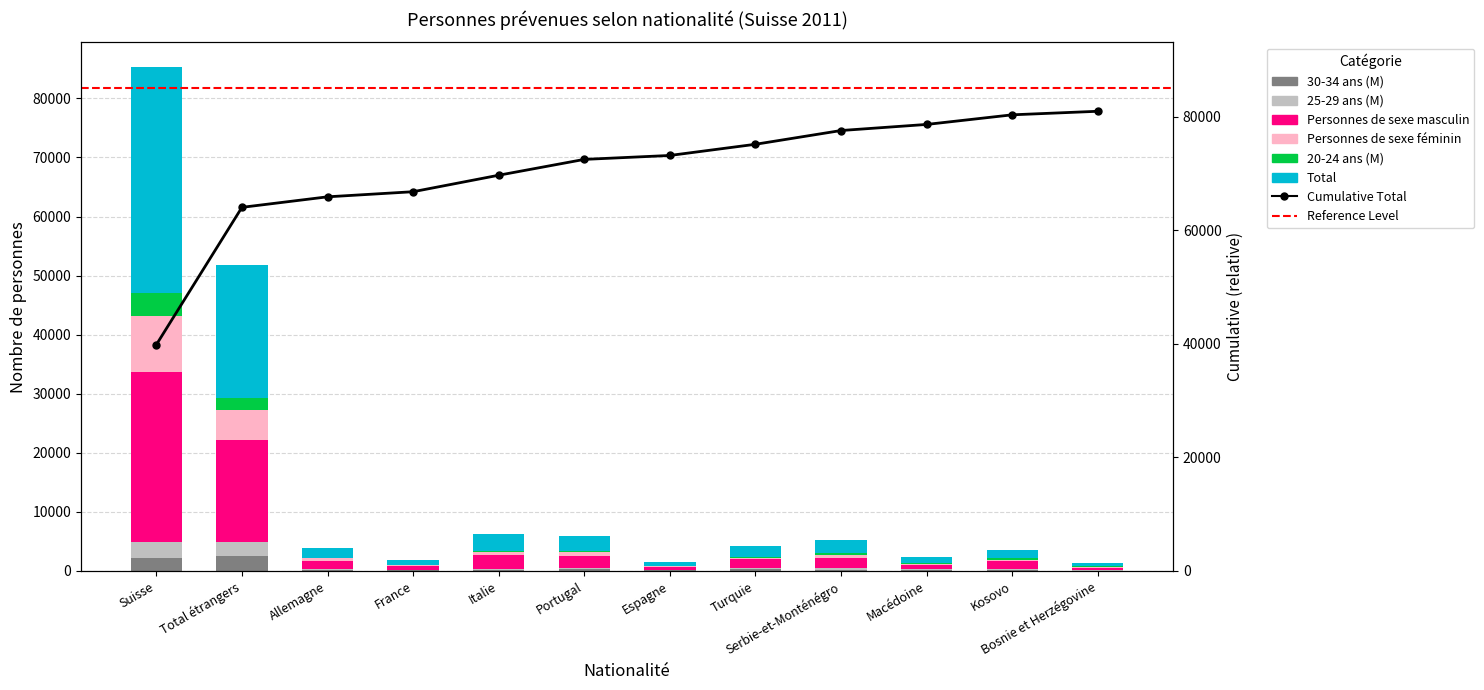

List the labels in order of 25-29 ans (M) value, smallest first.

Espagne, Bosnie et Herzégovine, France, Macédoine, Italie, Allemagne, Turquie, Kosovo, Portugal, Serbie-et-Monténégro, Total étrangers, Suisse